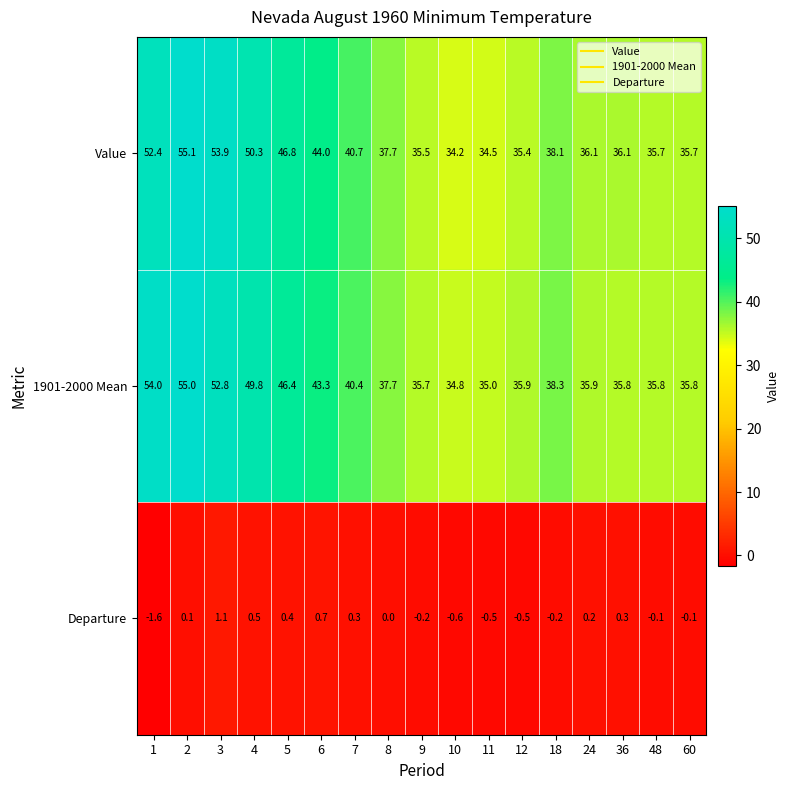

The 1901-2000 Mean series shows 51.7 at 10. True or false?

False